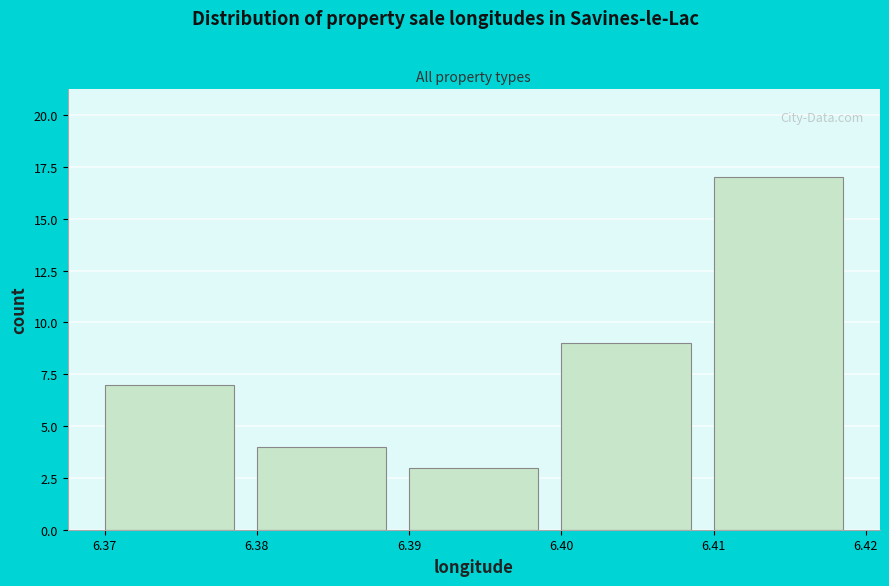

Which range on the x-axis has the tallest bar?

6.41 to 6.42